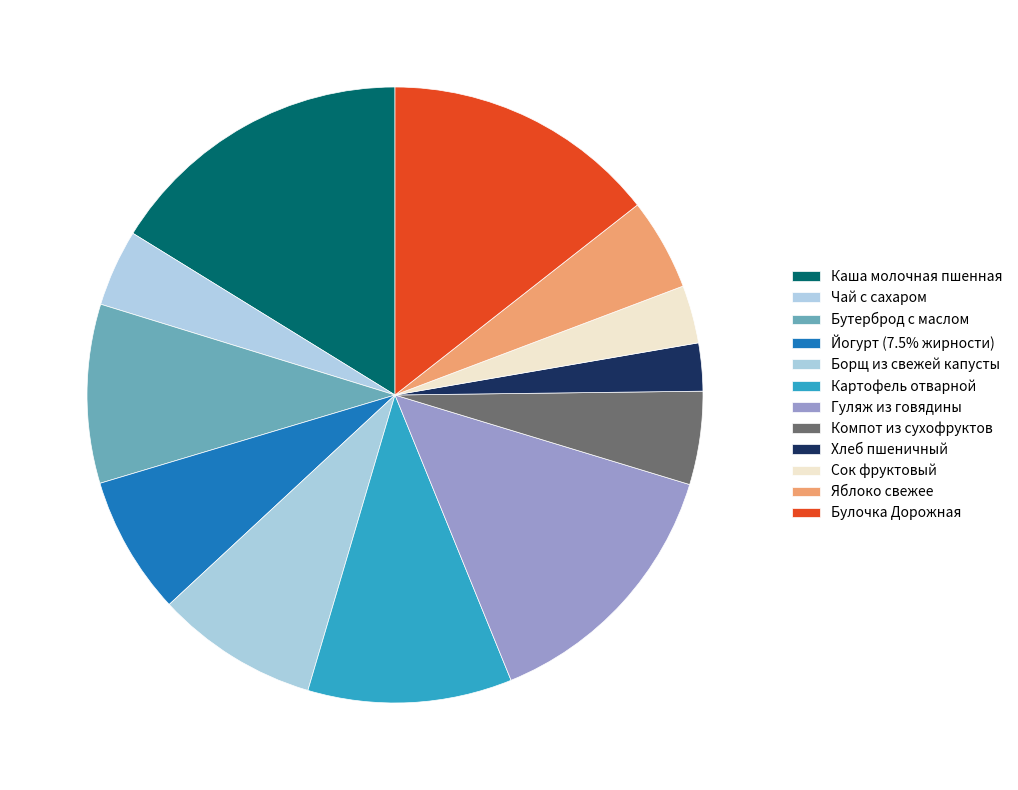

Count the number of slices in the pie.

12